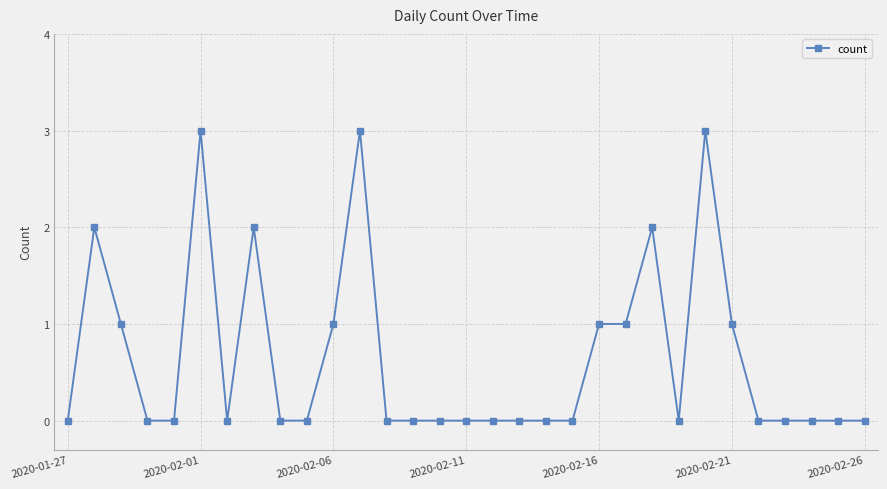

What is the sum of all values?

20